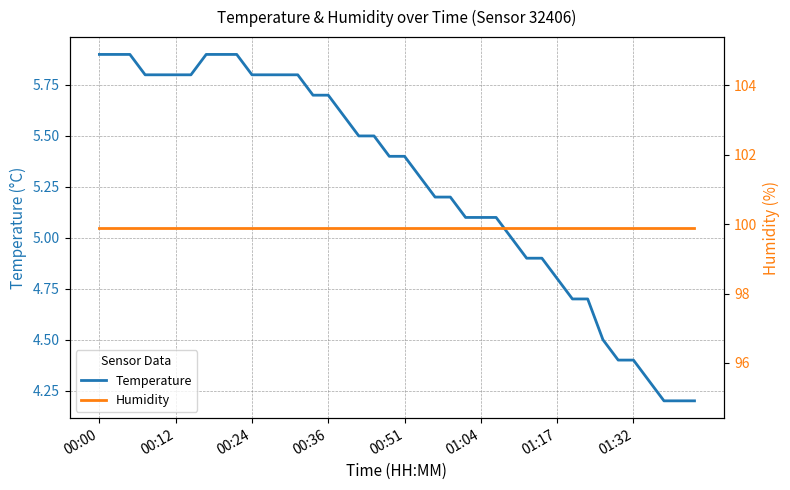

What is the spread (max minus min) of values at 32?

95.2